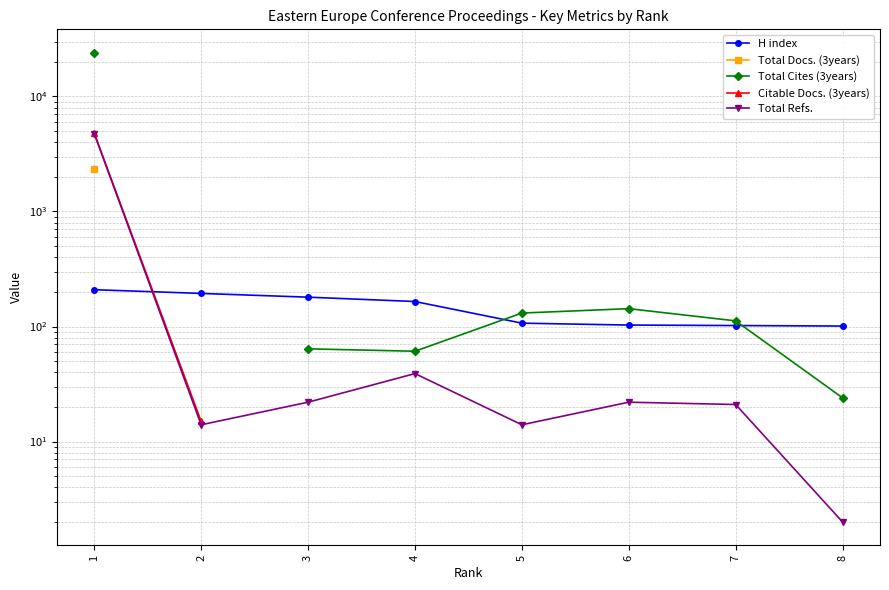

What is the value of the Citable Docs. (3years) point at the 1st from the left?

4789.0